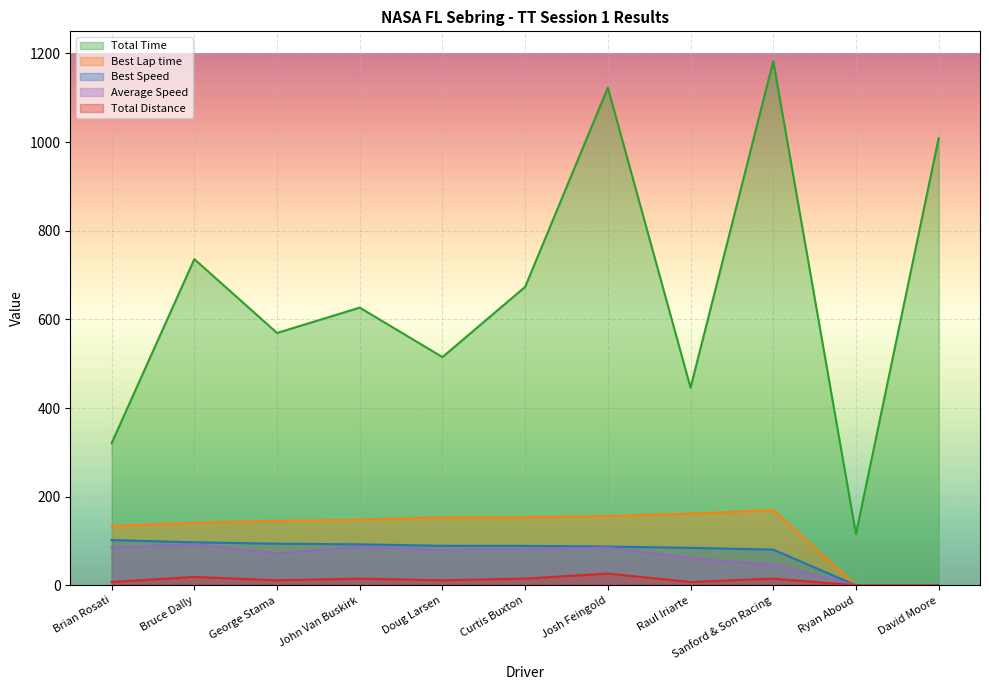

What is the label of the 2nd point from the right?

Ryan Aboud